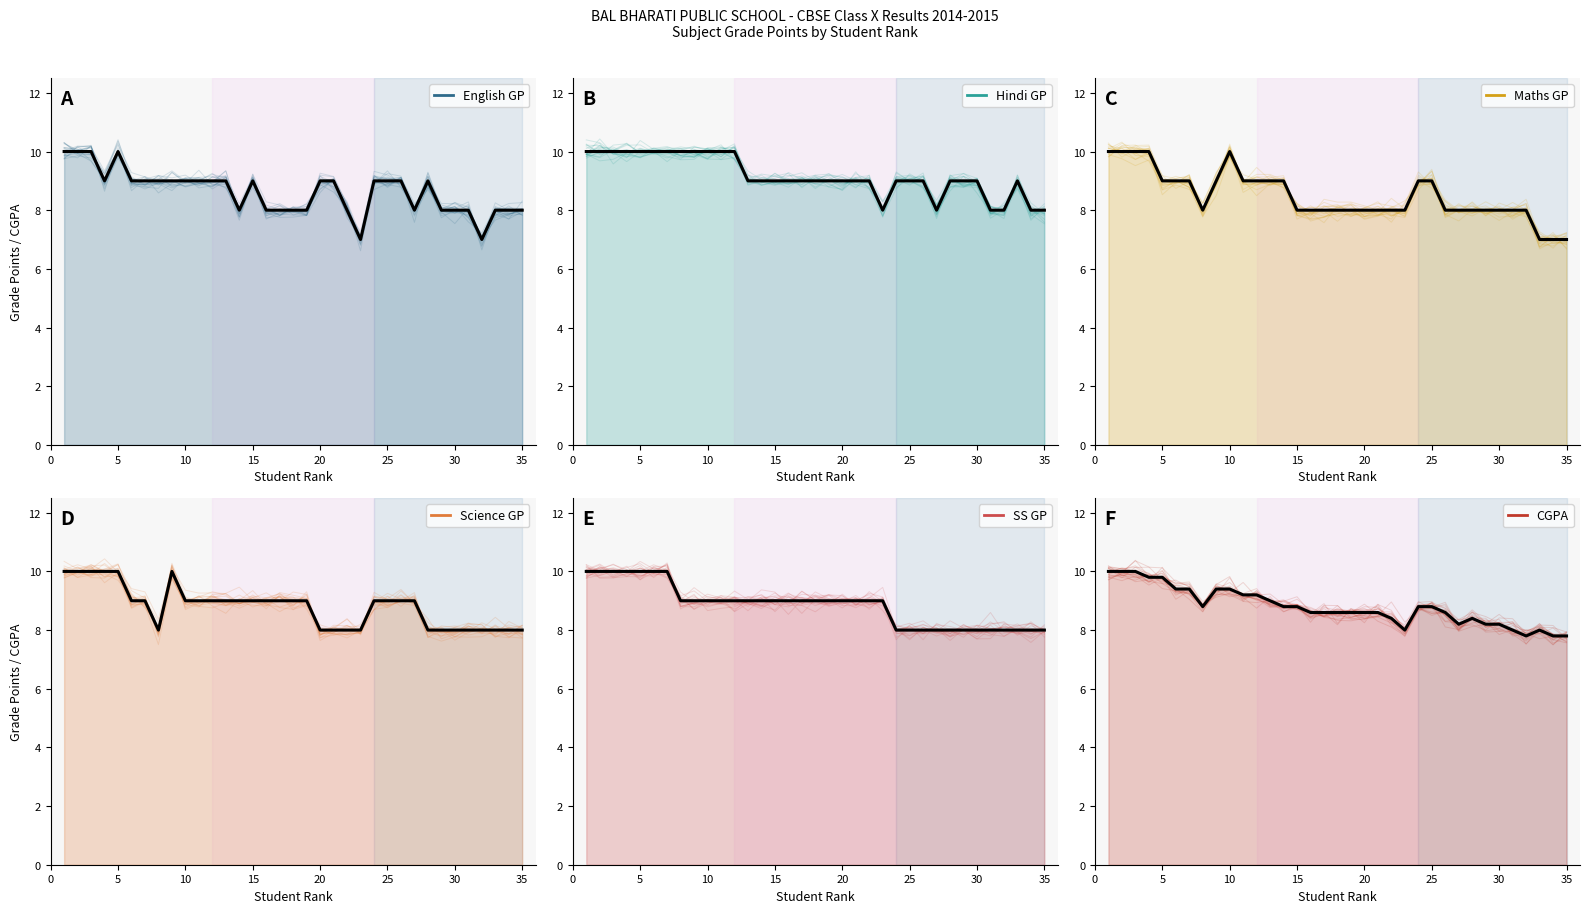

List the series in order of their peak value, highest first.

English GP, Hindi GP, Maths GP, Science GP, SS GP, CGPA